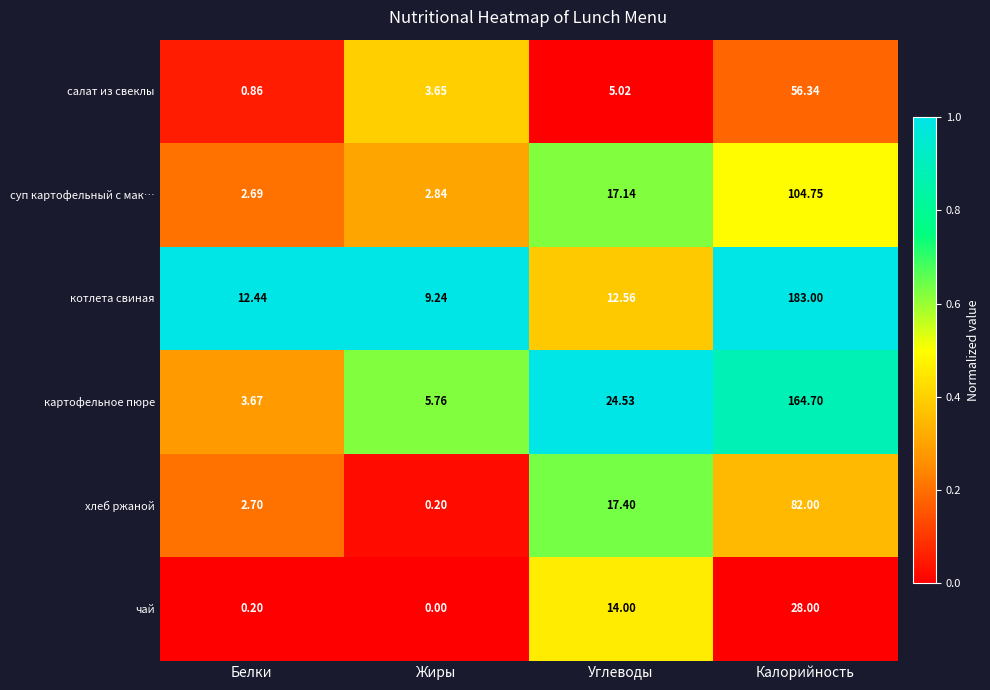

Where does the хлеб ржаной series first go above 17?

Углеводы